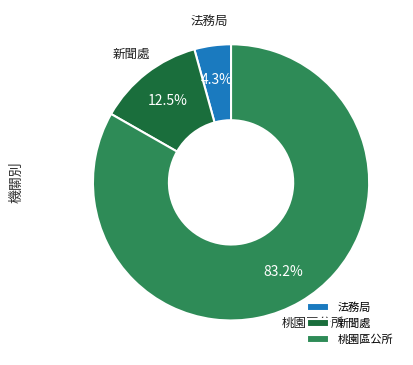

Count the number of slices in the pie.

3